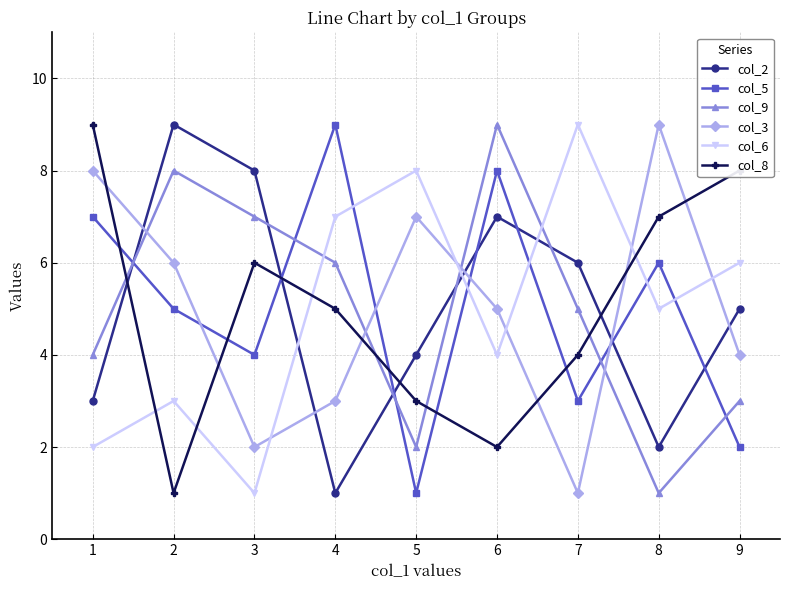

Reading left to right, list all the values displayed in this chart.

col_2: 3	9	8	1	4	7	6	2	5
col_5: 7	5	4	9	1	8	3	6	2
col_9: 4	8	7	6	2	9	5	1	3
col_3: 8	6	2	3	7	5	1	9	4
col_6: 2	3	1	7	8	4	9	5	6
col_8: 9	1	6	5	3	2	4	7	8